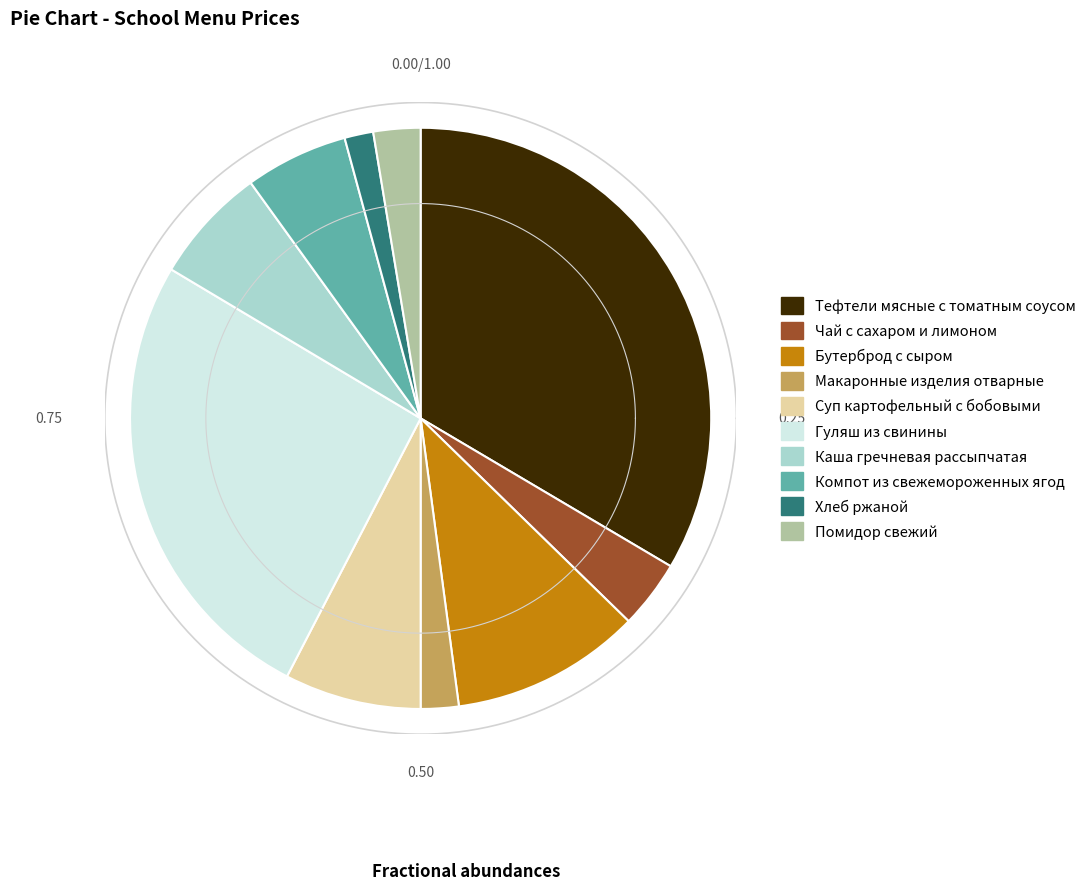

How many slices are in this pie chart?

10